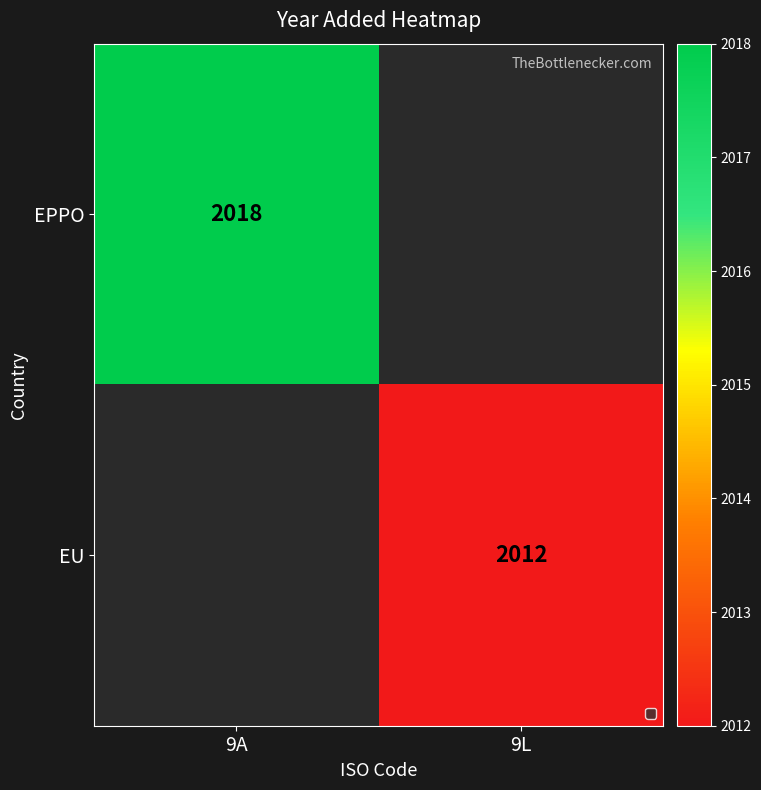

The EPPO series shows 740 at 9A. True or false?

False